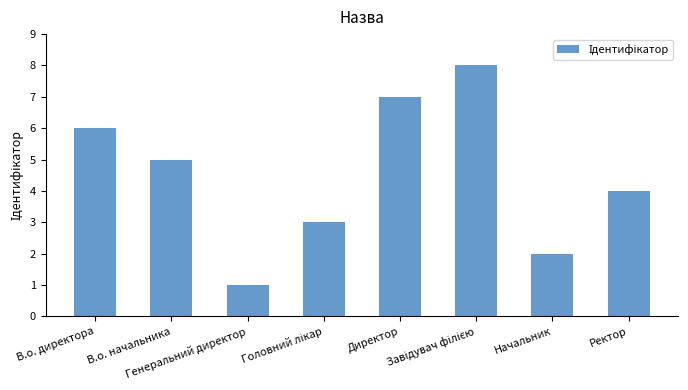

What is the difference between the second highest and minimum values?

6